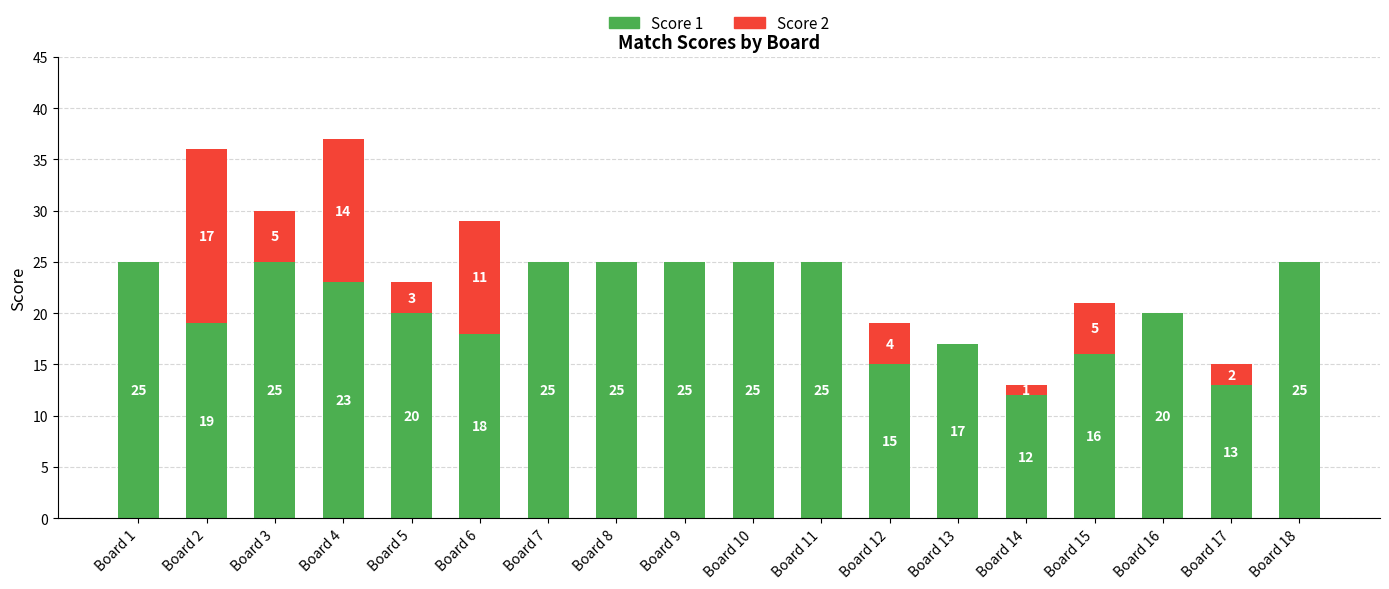

What are all the series names shown in the legend?

Score 1, Score 2